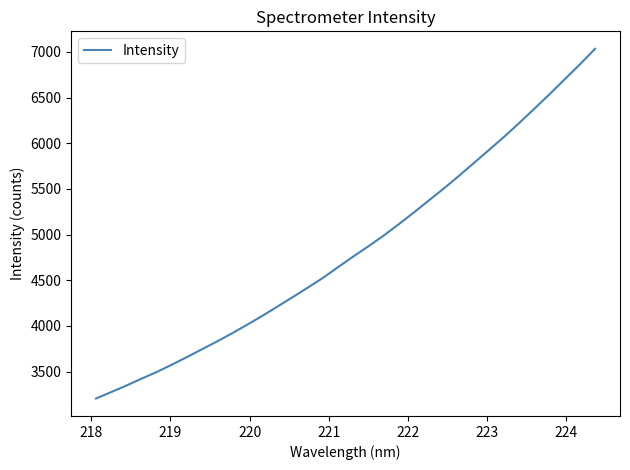

What is the sum of all values?

164755.4